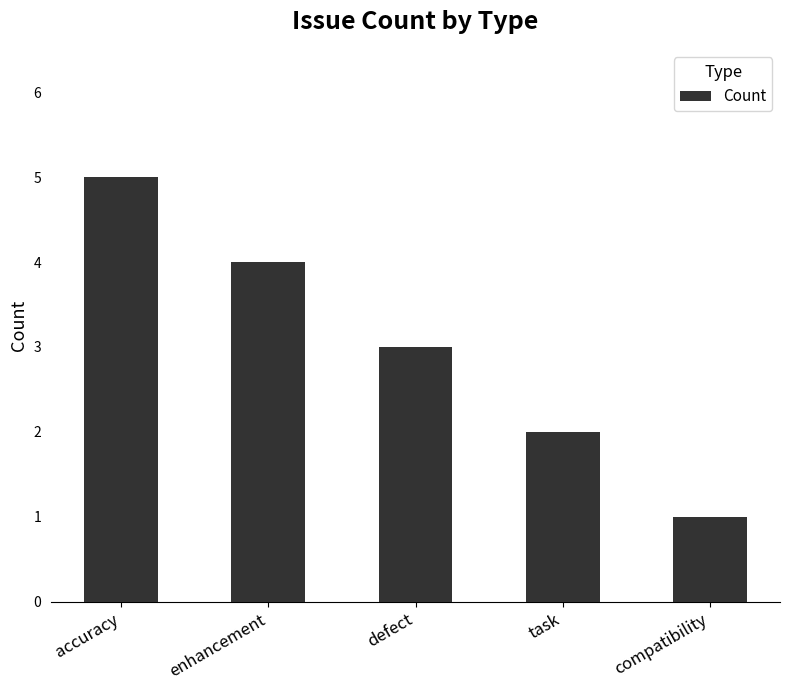

Reading left to right, list all the values displayed in this chart.

accuracy=5	enhancement=4	defect=3	task=2	compatibility=1